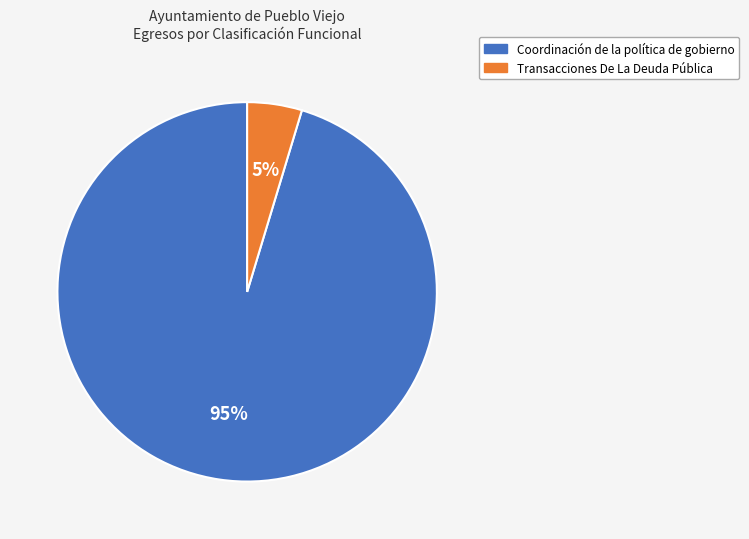

How many segments does this pie chart have?

2